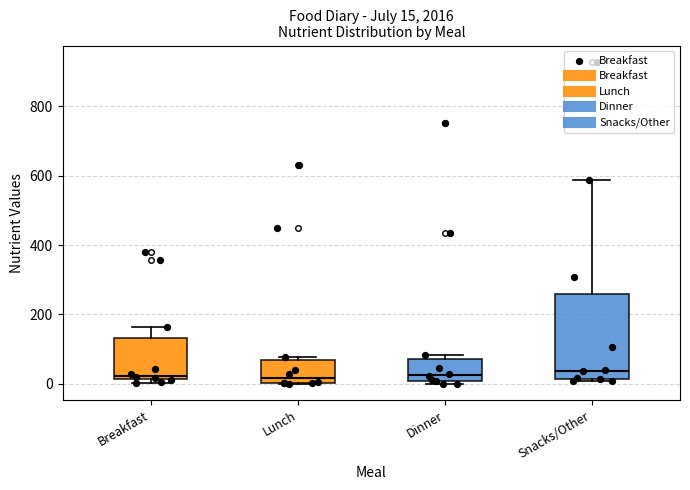

Which box is the tallest, from its lower edge to its upper edge?

Snacks/Other